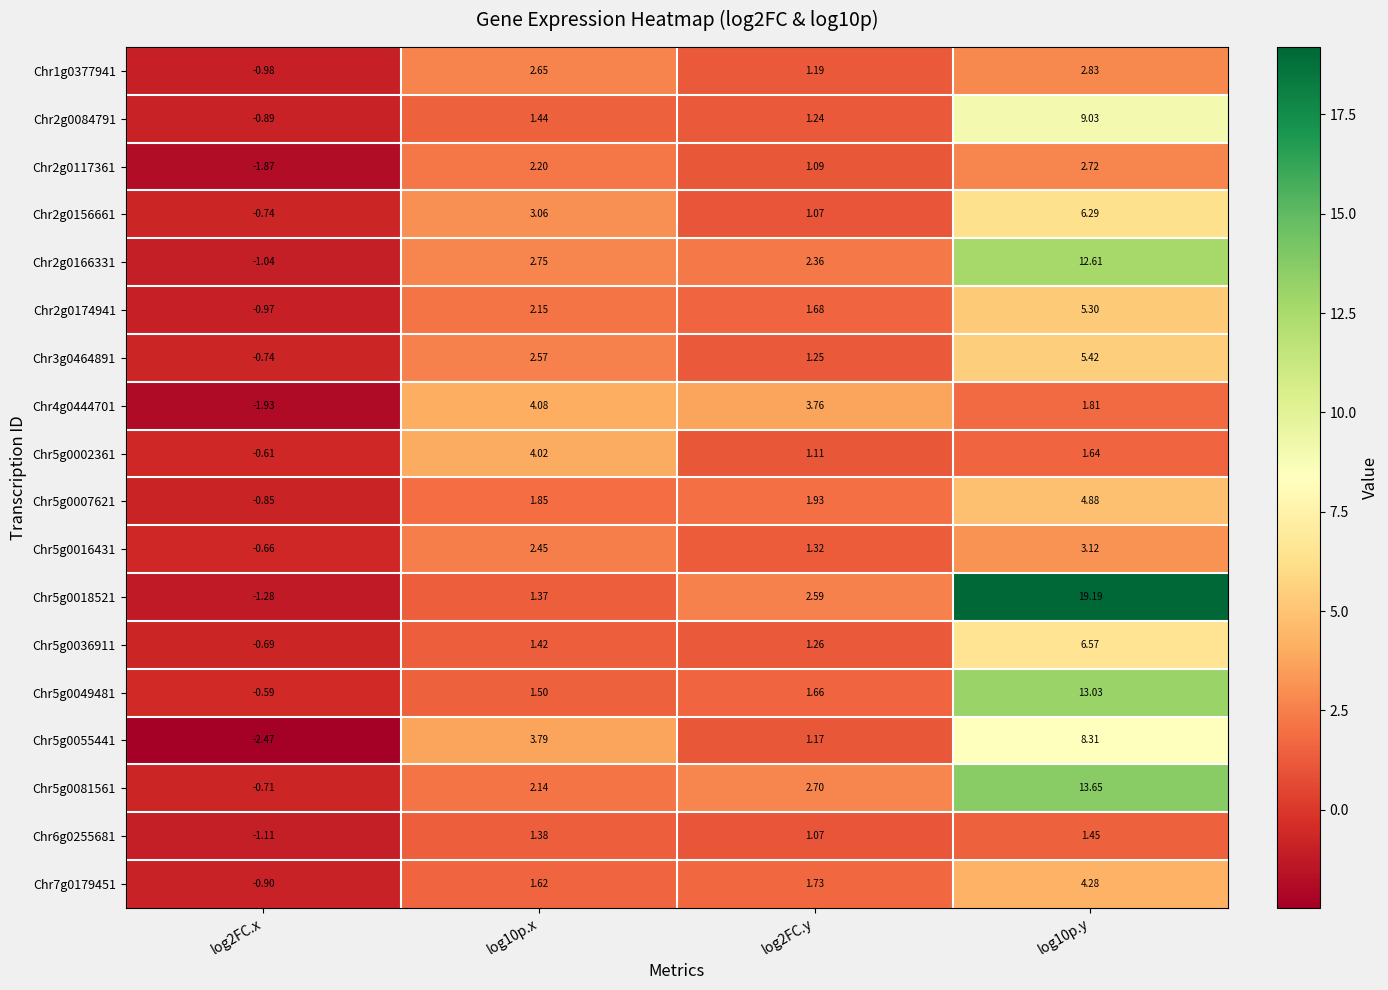

What is the greatest value displayed?

19.2